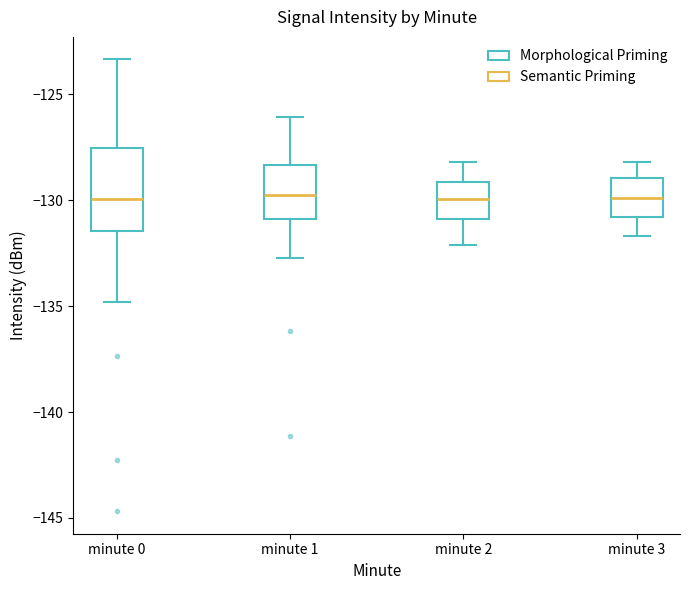

Reading left to right, transcribe this box plot: for each box, give where its median line is, the range the box spans, and where its two whiskers end, as read against the y-axis. The values are not printed on the chart, so give them approximately, as read against the axis.

minute 0: median -130.0, box -131.5 to -127.5, whiskers -135.0 to -123.5
minute 1: median -129.5, box -131.0 to -128.5, whiskers -132.5 to -126.0
minute 2: median -130.0, box -131.0 to -129.0, whiskers -132.0 to -128.0
minute 3: median -130.0, box -131.0 to -129.0, whiskers -131.5 to -128.0